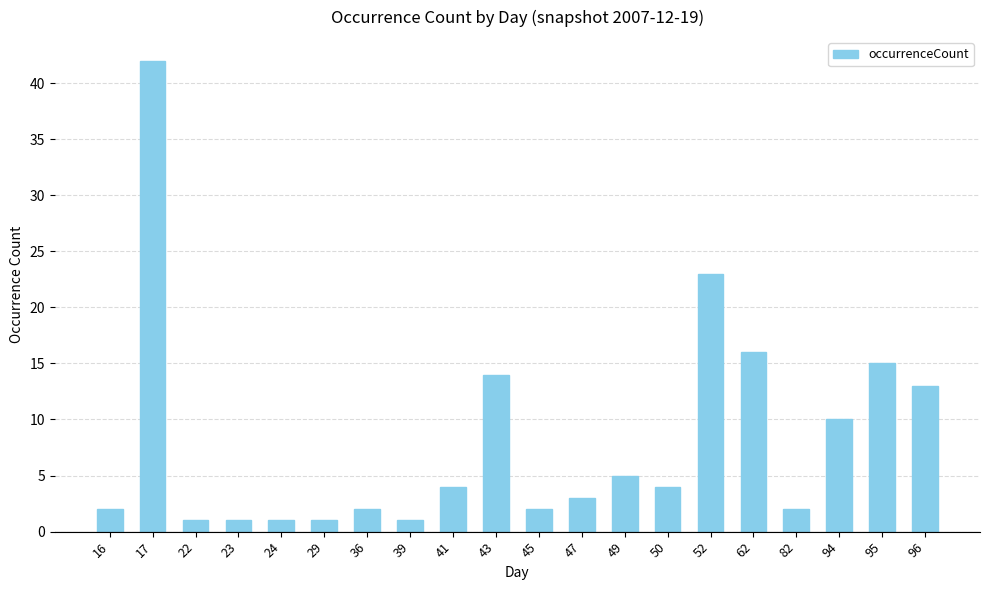

Which category has the highest value across all series?

17